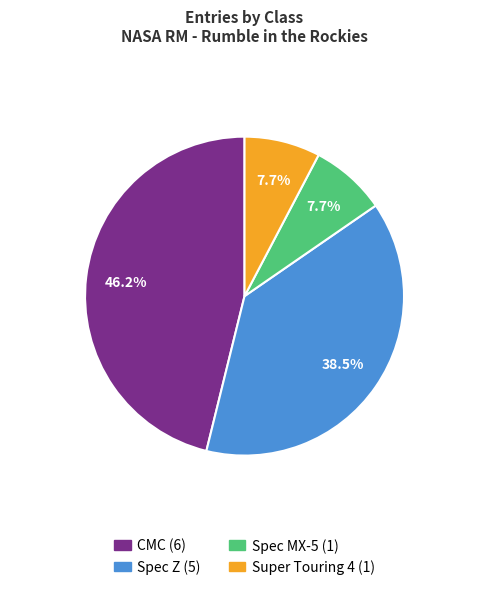

What is the largest slice in the pie chart?

CMC